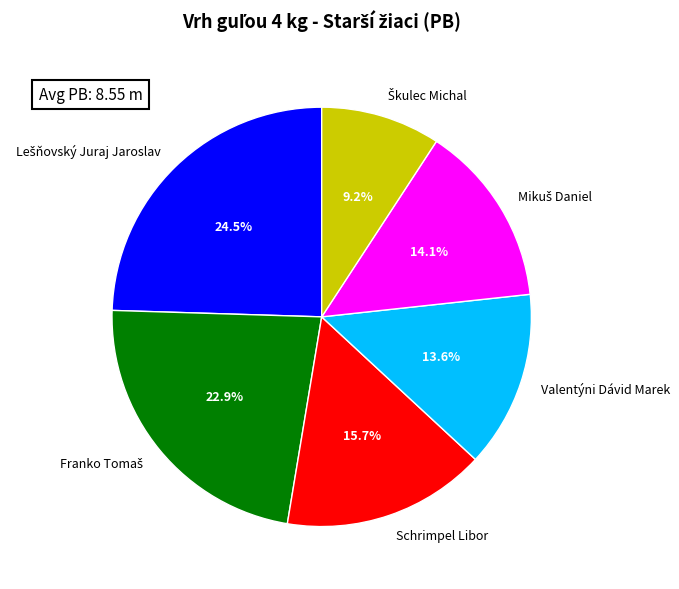

Approximately how many times larger is the value at Schrimpel Libor compared to Valentýni Dávid Marek?

1.2